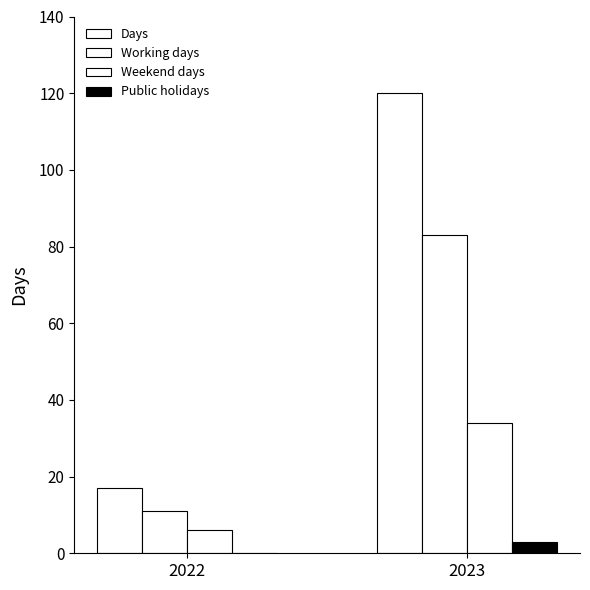

Are the bars grouped side by side (vs. stacked)?

Yes